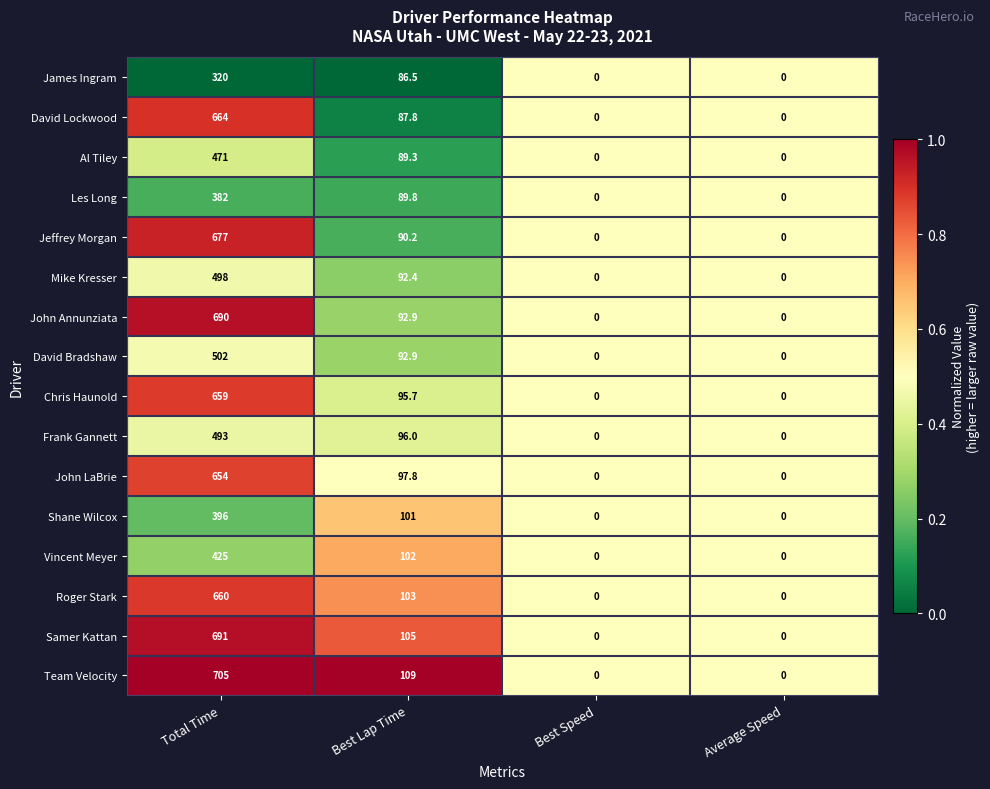

What is the difference between the David Bradshaw values at Best Lap Time and Total Time?

409.1